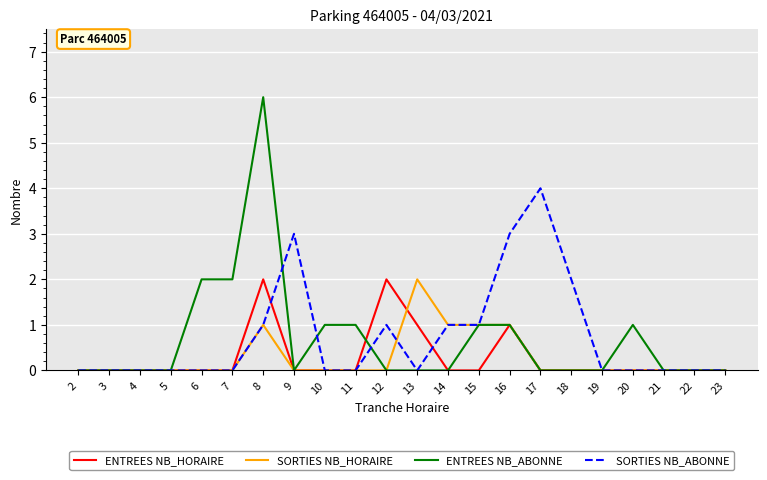

The SORTIES NB_ABONNE series shows -1 at 23. True or false?

False